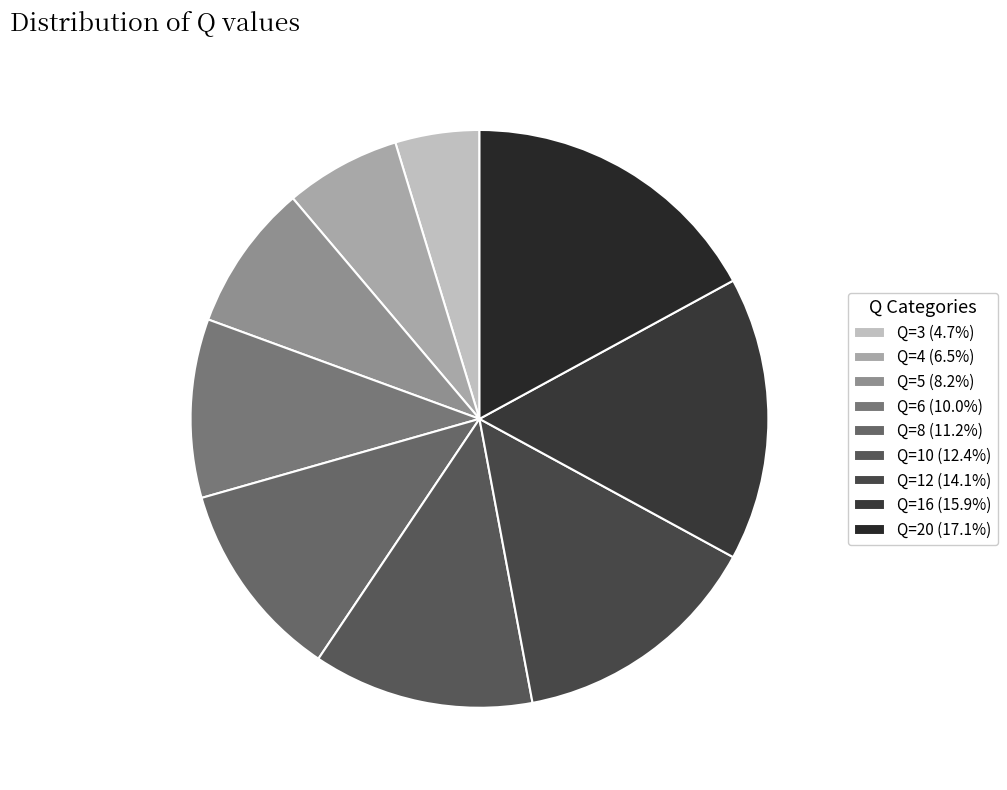

To the nearest percent, what is the difference between the largest and smallest slice percentages?

12%